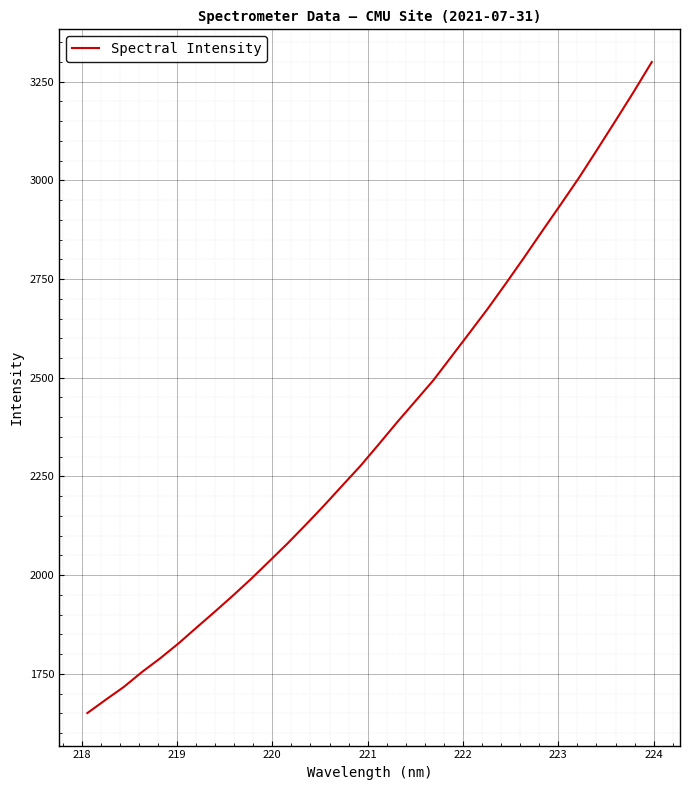

What is the smallest value displayed?

1650.7